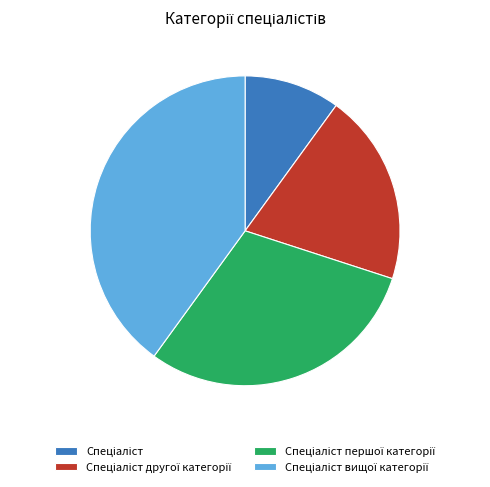

Is there any slice that represents more than half of the pie?

No